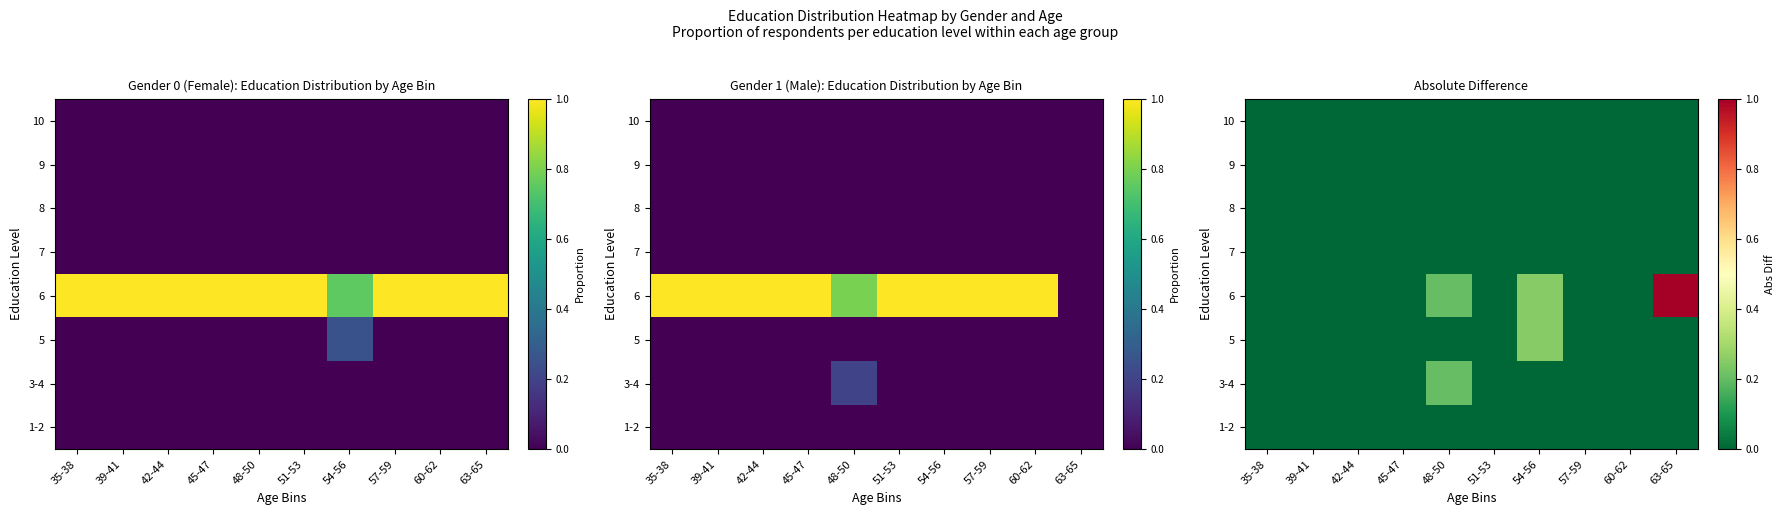

What is the difference between the maximum and minimum values in the 3-4 series?

0.2